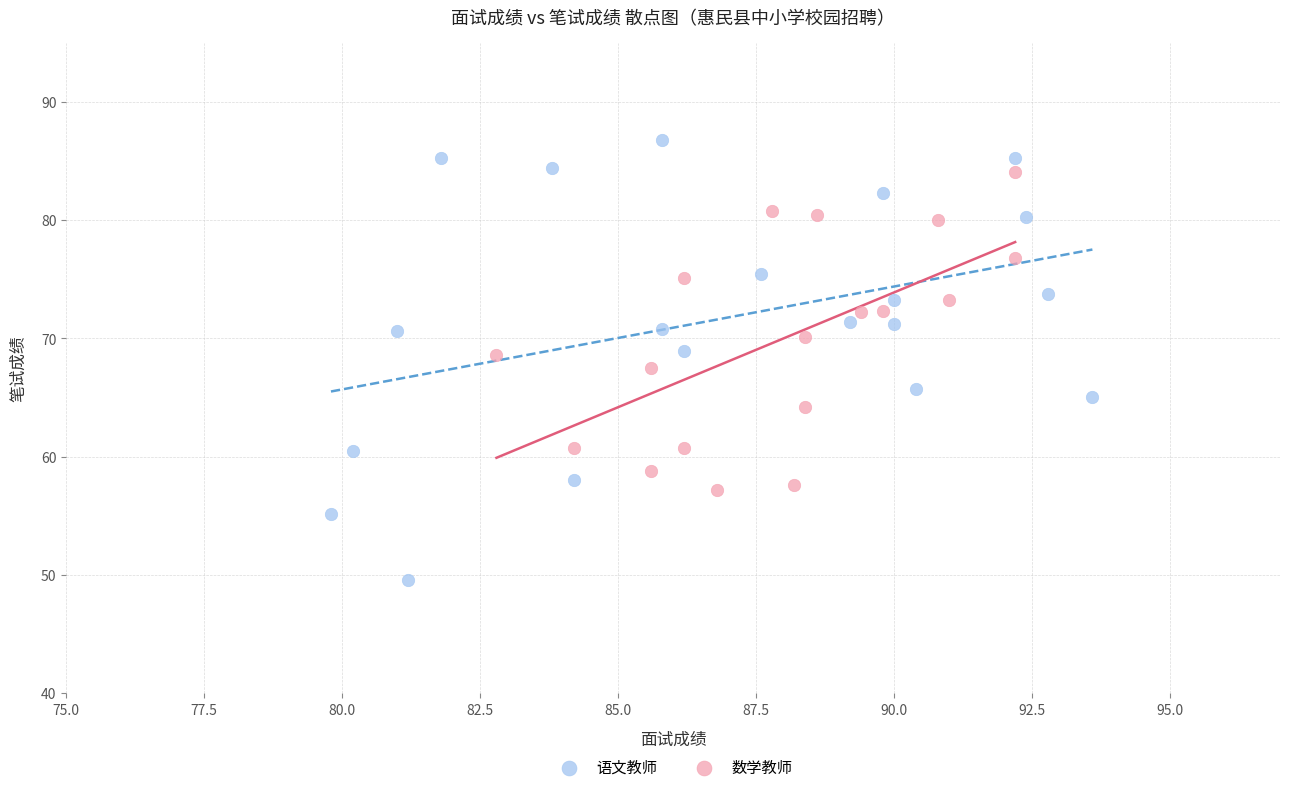

Which series reaches the minimum Y coordinate?

语文教师